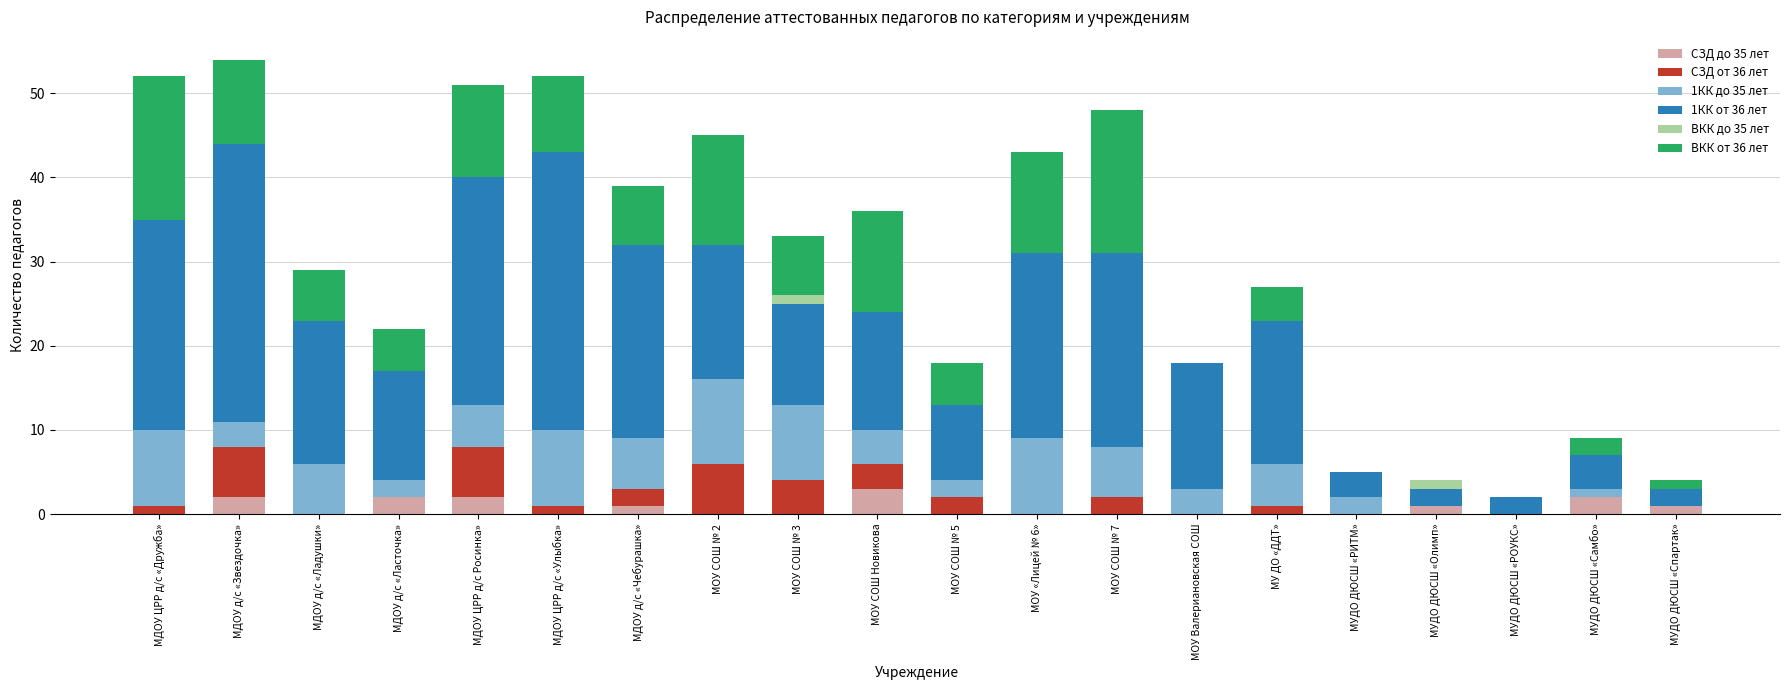

The СЗД до 35 лет series shows -2 at МОУ «Лицей № 6». True or false?

False